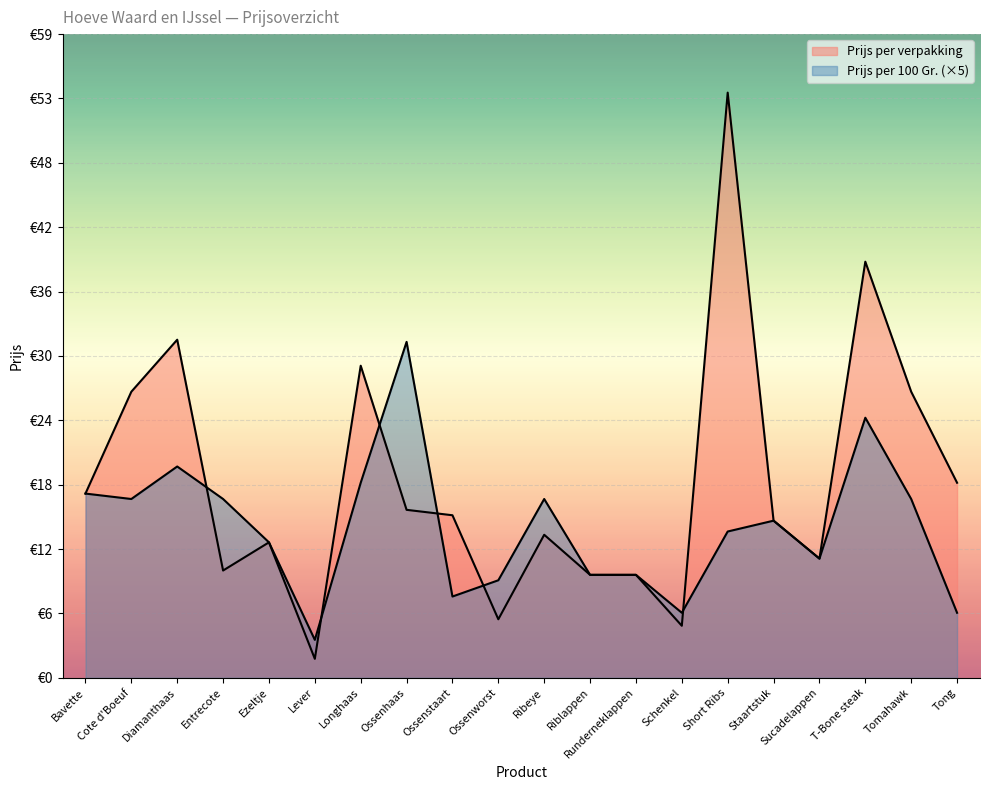

The value of Prijs per 100 Gr. at Lever is 6.2. True or false?

False